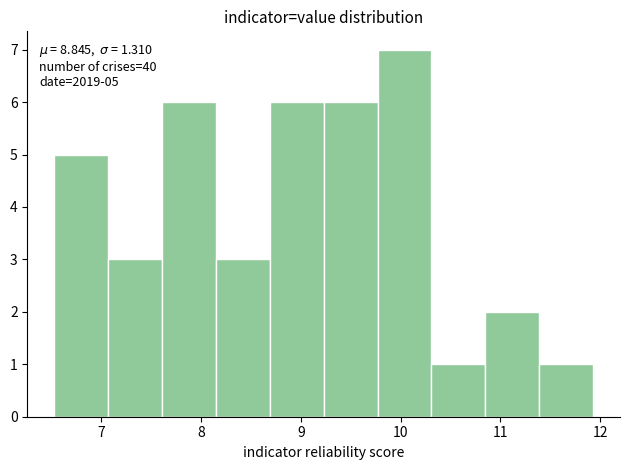

Which range on the x-axis has the tallest bar?

9.77 to 10.31